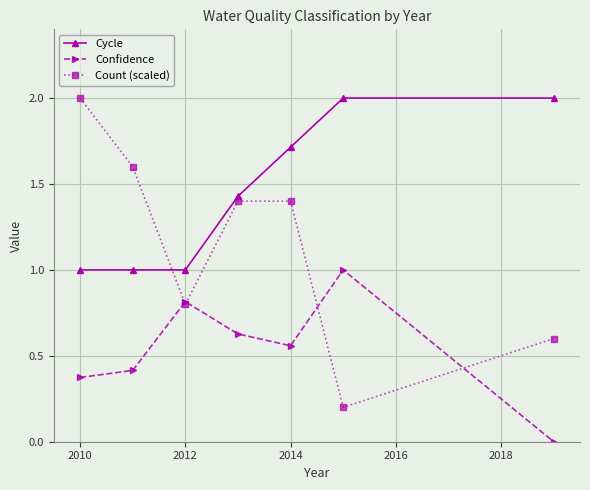

Which series has the largest total across all categories?

Cycle